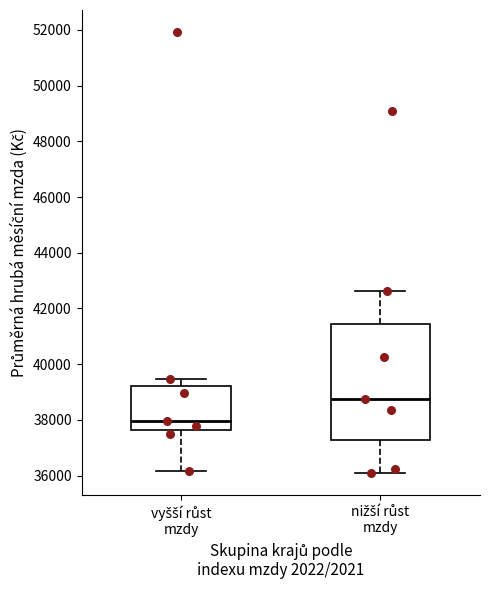

Which box's median line is the lowest?

vyšší růst mzdy